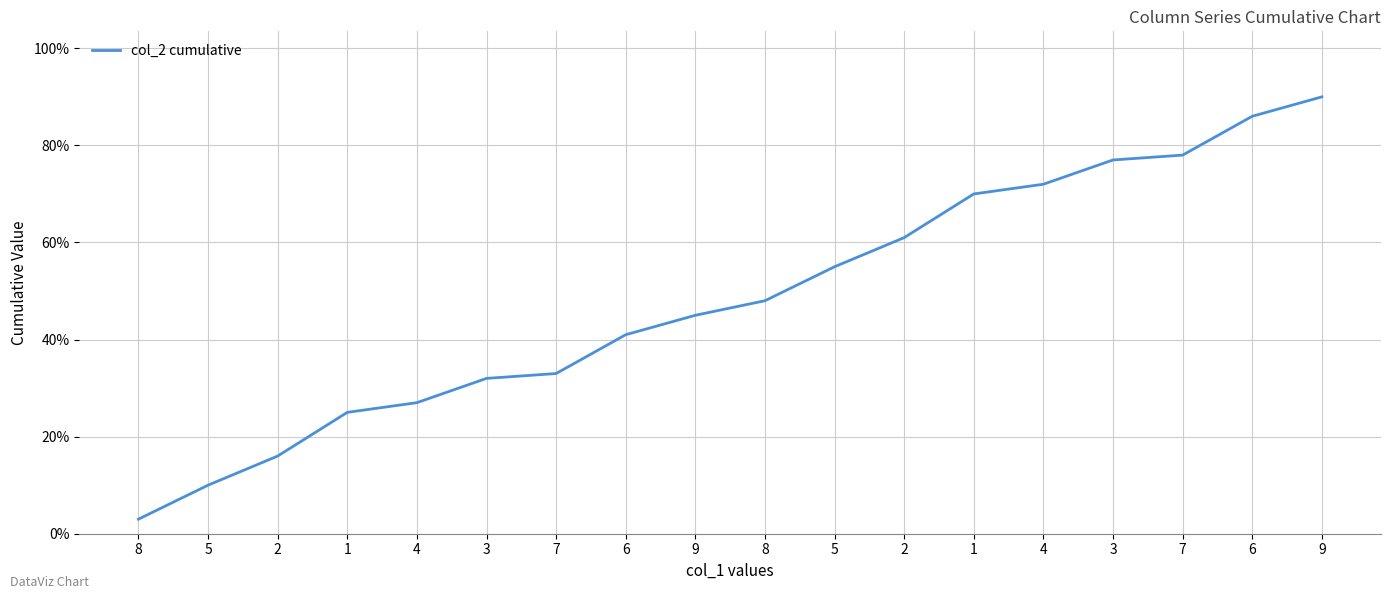

What is the sum of the values at 3 and 3?

109